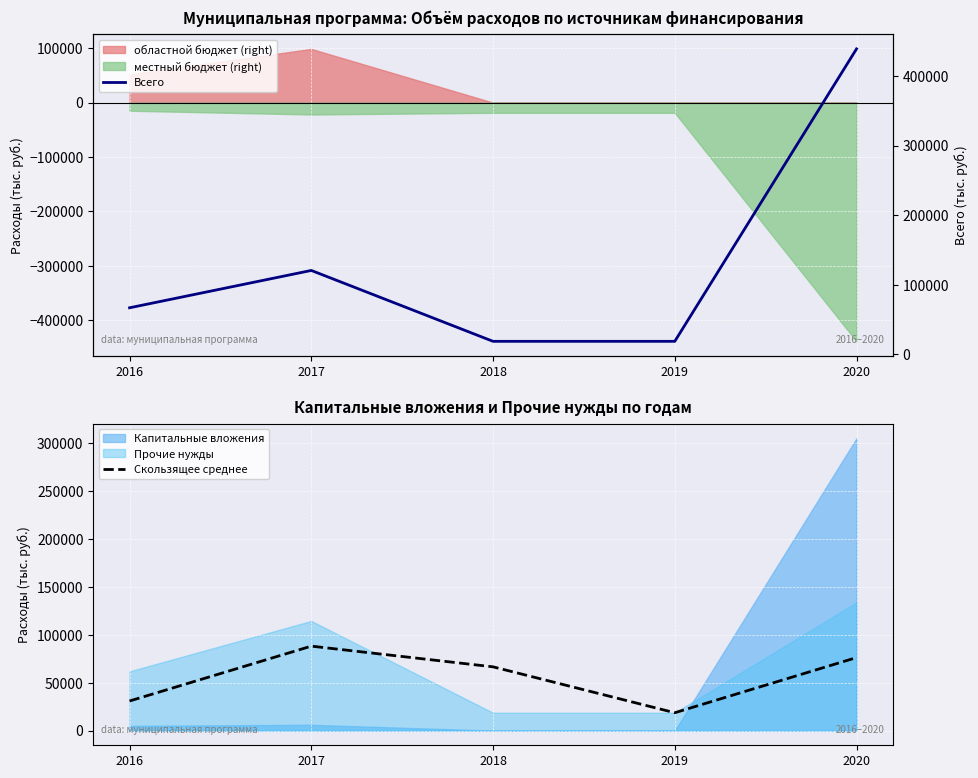

At which category does the chart reach its peak across all series?

2020